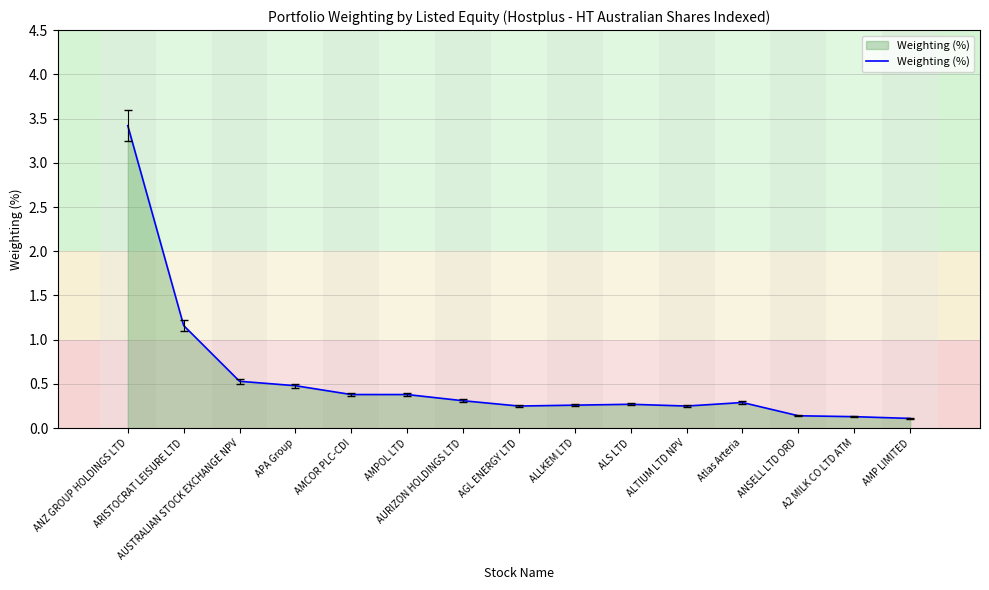

What is the maximum value shown in the chart?

3.4